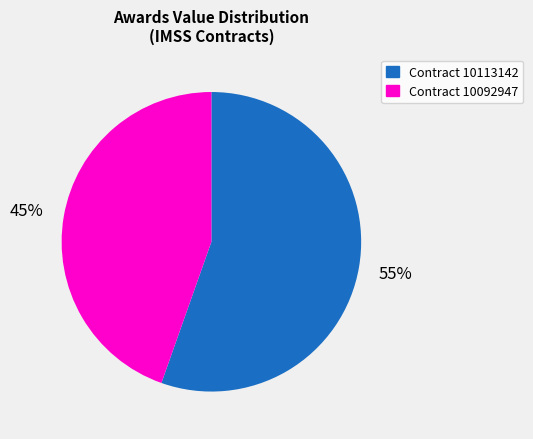

To the nearest percent, what is the average slice percentage?

50%